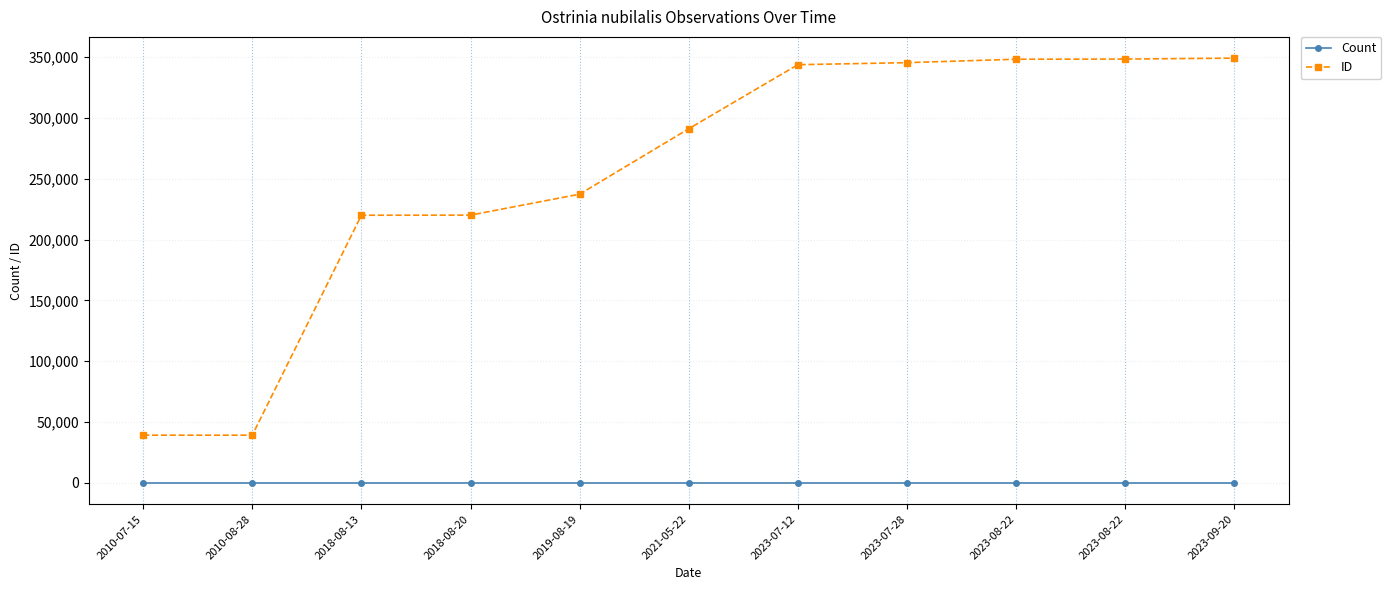

Which series has the largest total across all categories?

ID